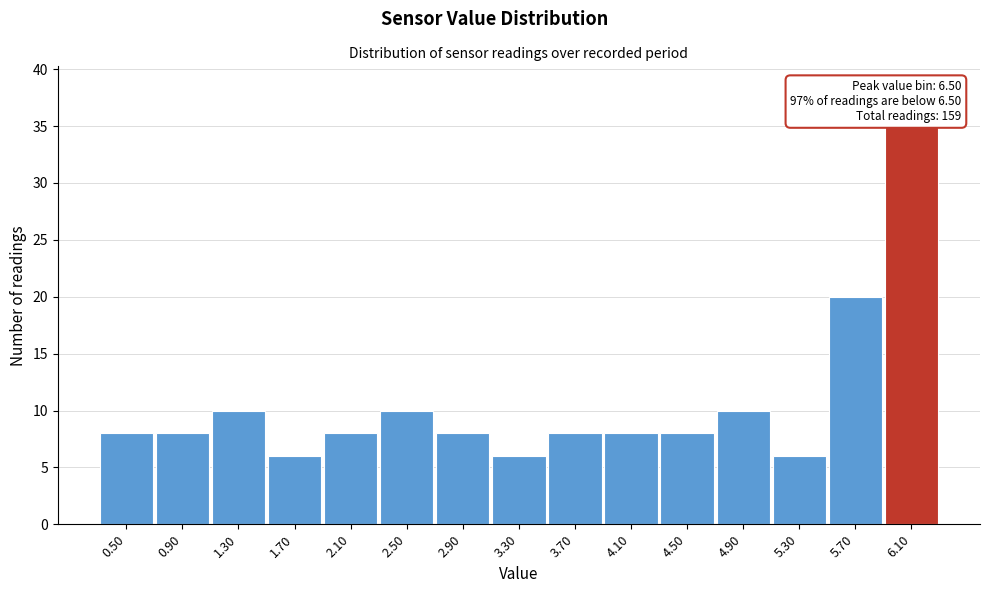

Reading left to right, list all the values displayed in this chart.

0.50=8	0.90=8	1.30=10	1.70=6	2.10=8	2.50=10	2.90=8	3.30=6	3.70=8	4.10=8	4.50=8	4.90=10	5.30=6	5.70=20	6.10=35